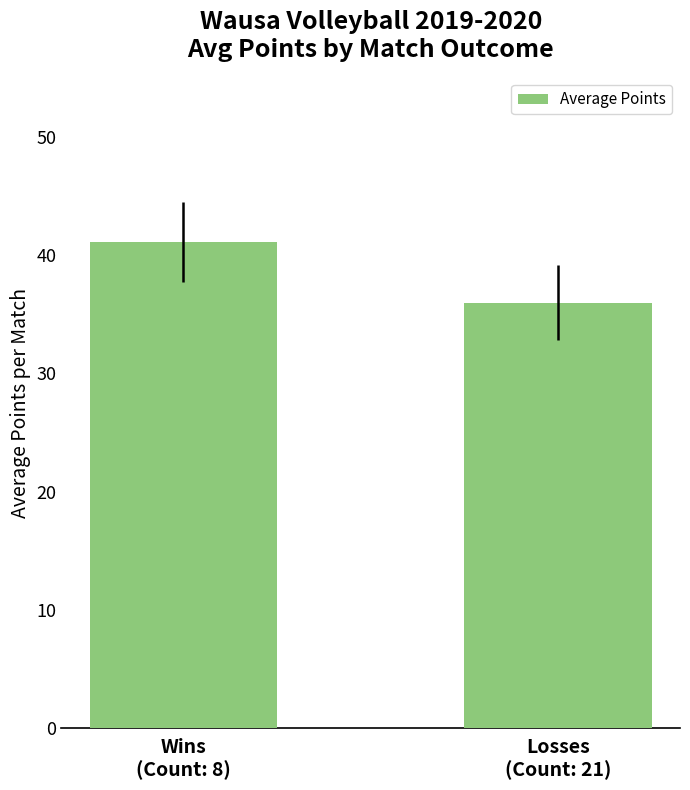

Which has a higher value, Wins
(Count: 8) or Losses
(Count: 21)?

Wins
(Count: 8)